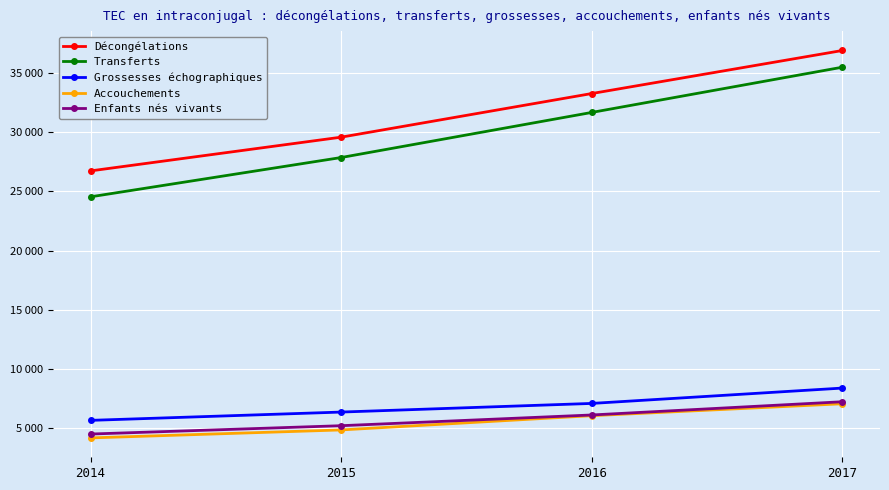

At which label is Grossesses échographiques closest to 7041?

2016